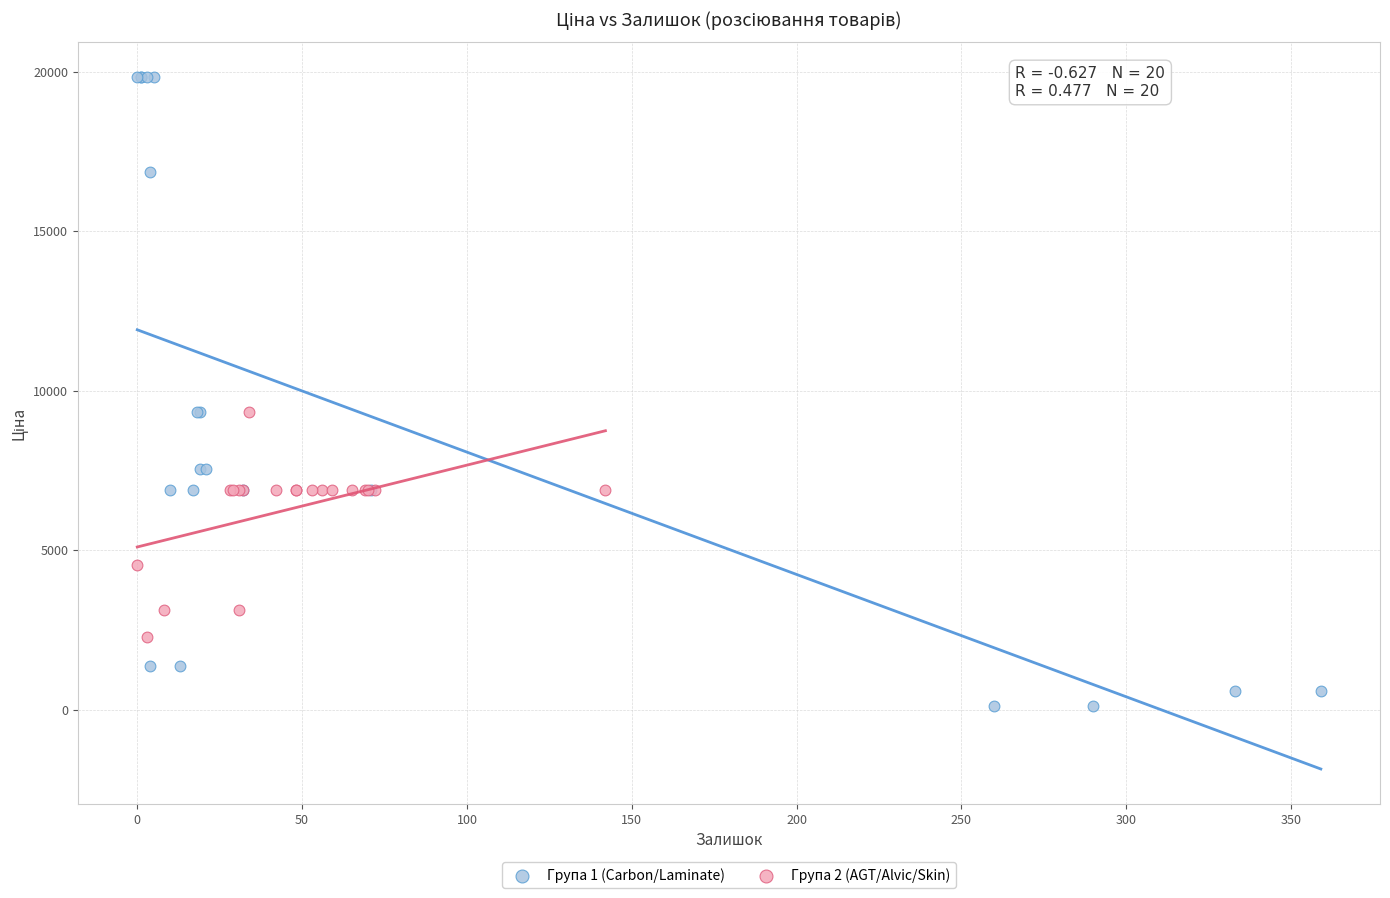

What are all the series names shown in the legend?

Група 1 (Carbon/Laminate), Група 2 (AGT/Alvic/Skin)